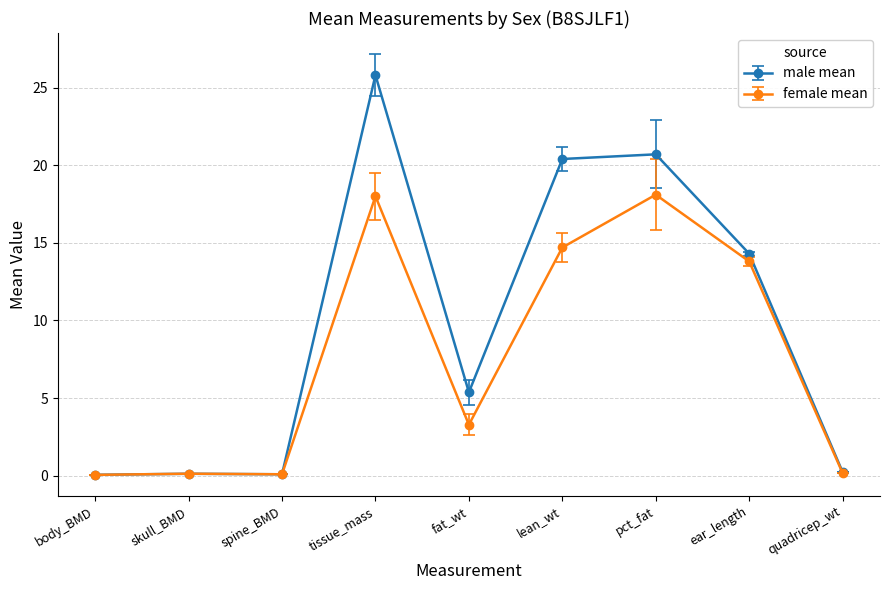

What is the average value of the female mean series?

7.6